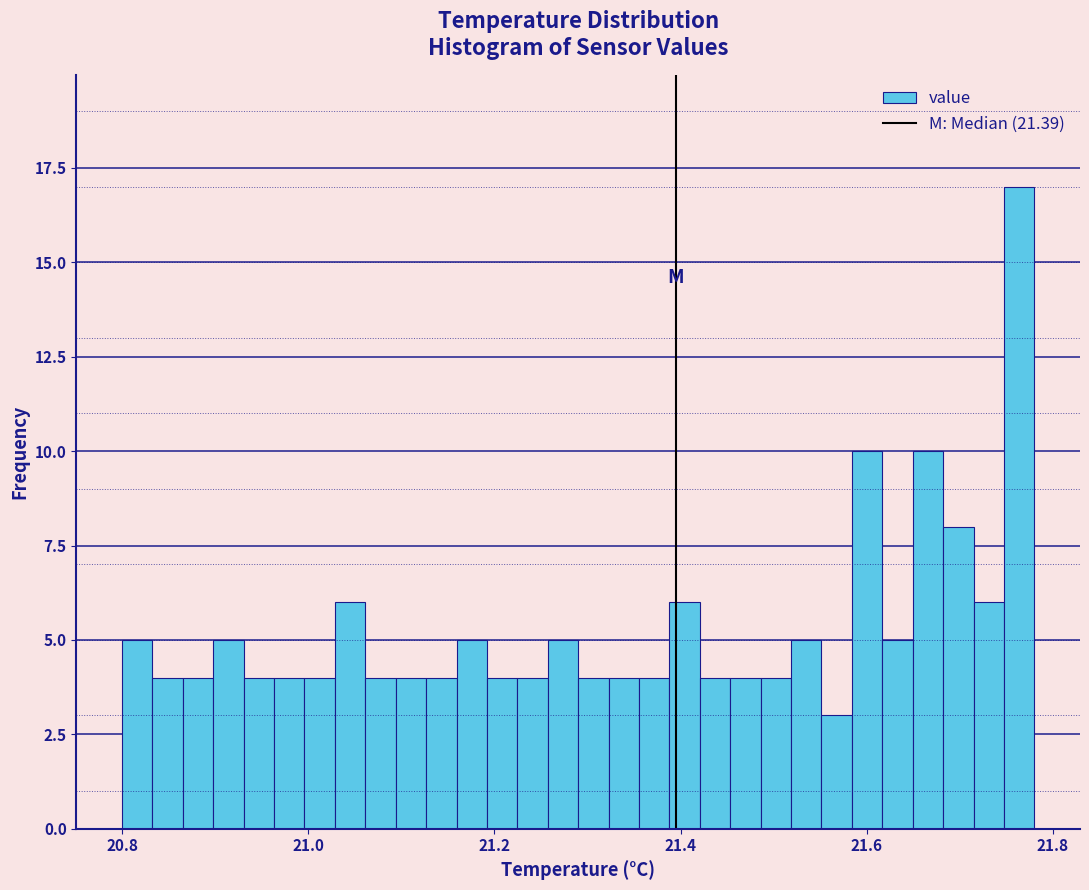

Read against the x-axis, roughly where is the centre of the tallest bar?

21.76